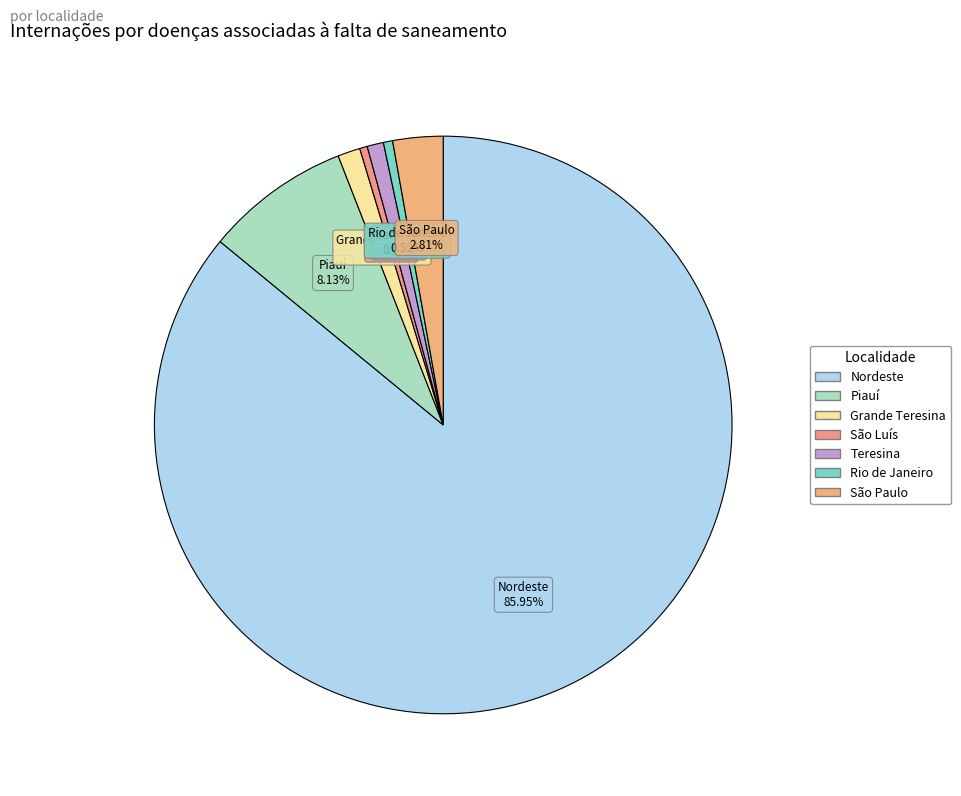

Count the number of slices in the pie.

7